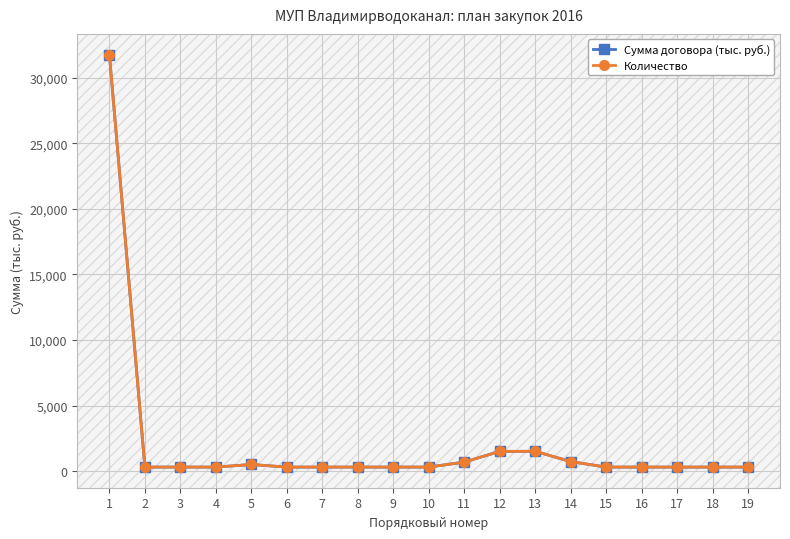

Is this an area chart (filled region under the line)?

No